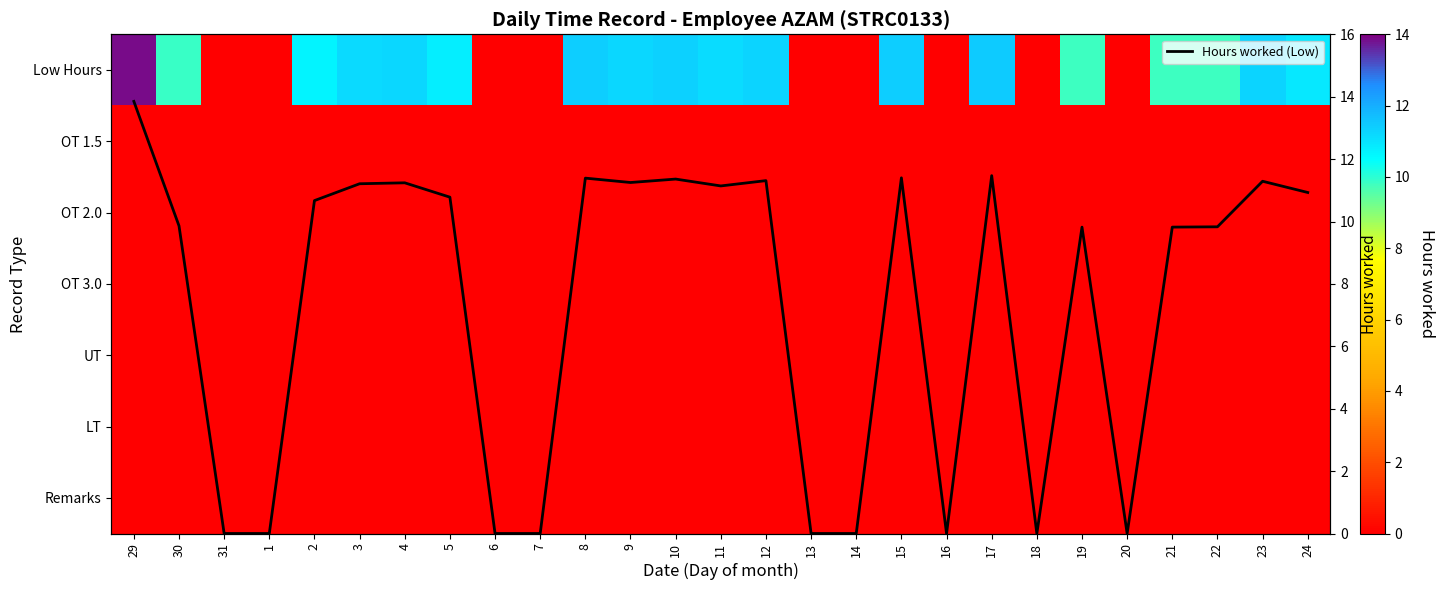

At how many categories does at least one series exceed 6?

18